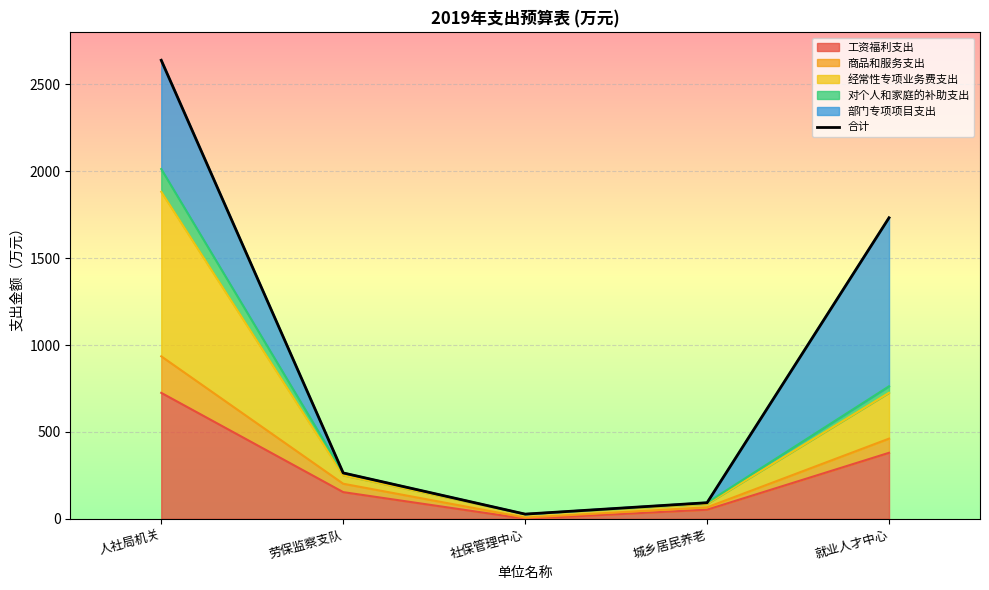

How many points are lower than both their immediate neighbors (excluding endpoints)?

1